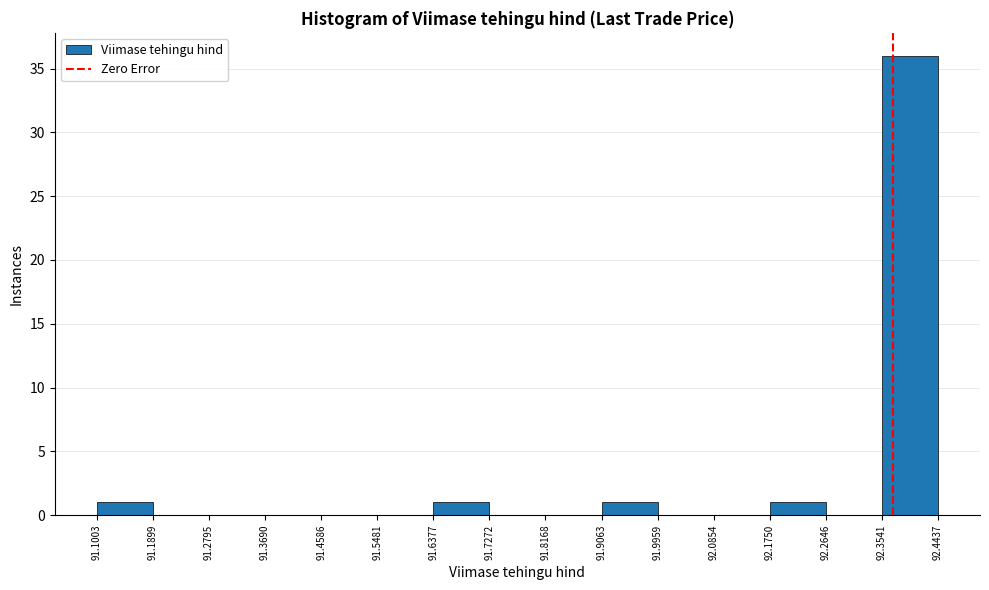

Reading left to right, list every bar in this chart as the range it spans on the x-axis followed by its height. The values are not printed on the chart, so give them approximately, as read against the axis.

91.1003 to 91.1899: 1
91.1899 to 91.2795: 0
91.2795 to 91.3690: 0
91.3690 to 91.4586: 0
91.4586 to 91.5481: 0
91.5481 to 91.6377: 0
91.6377 to 91.7272: 1
91.7272 to 91.8168: 0
91.8168 to 91.9063: 0
91.9063 to 91.9959: 1
91.9959 to 92.0854: 0
92.0854 to 92.1750: 0
92.1750 to 92.2646: 1
92.2646 to 92.3541: 0
92.3541 to 92.4437: 36